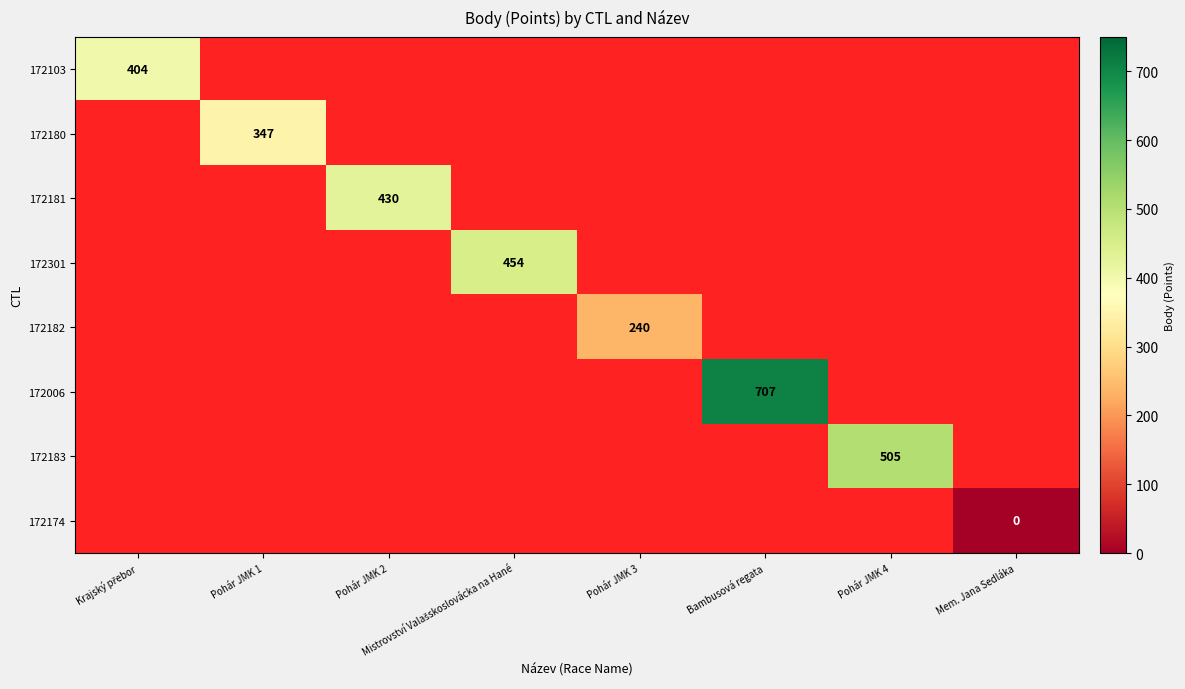

Which category has the lowest value across all series?

Mem. Jana Sedláka